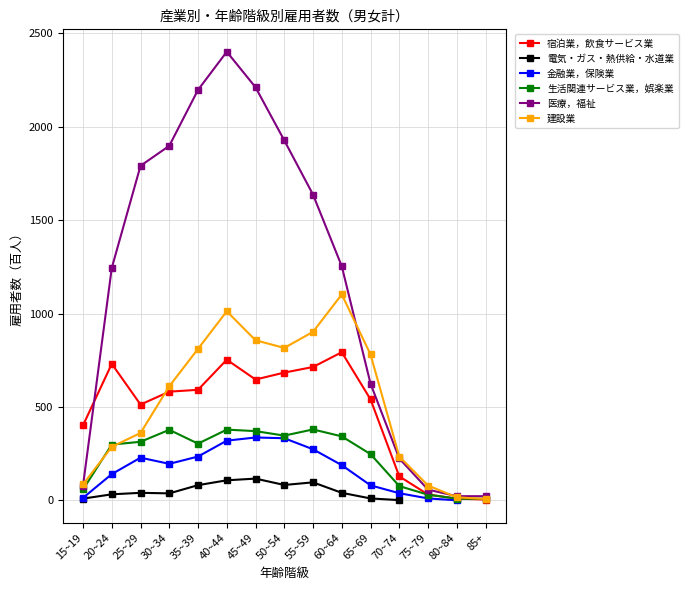

What is the label of the 13th point from the left?

75~79